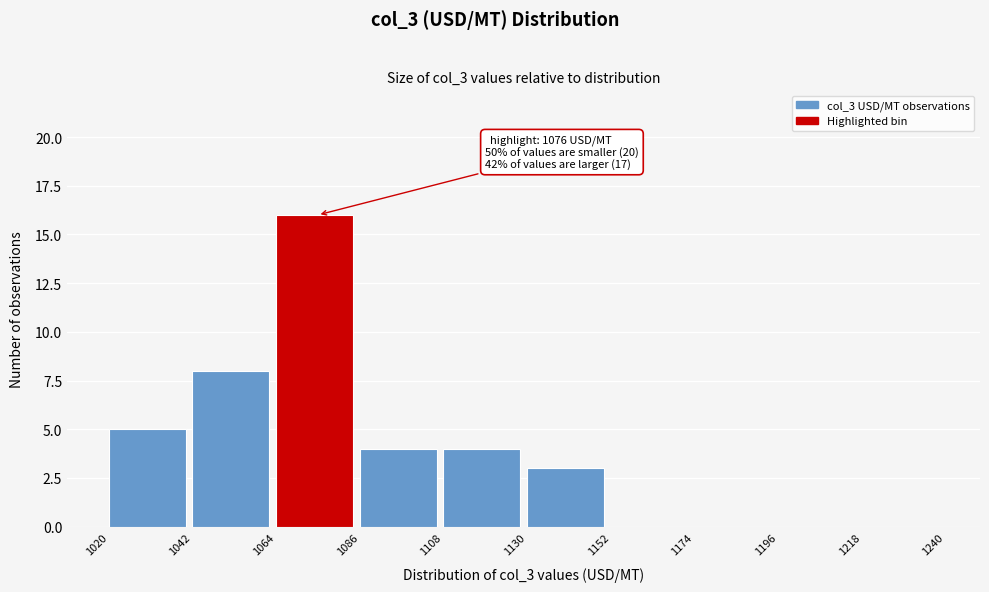

Which range on the x-axis has the tallest bar?

1064 to 1086